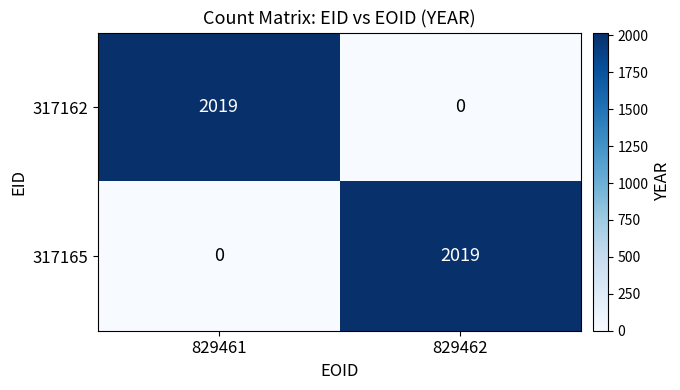

What is the average value of the 317165 series?

1010